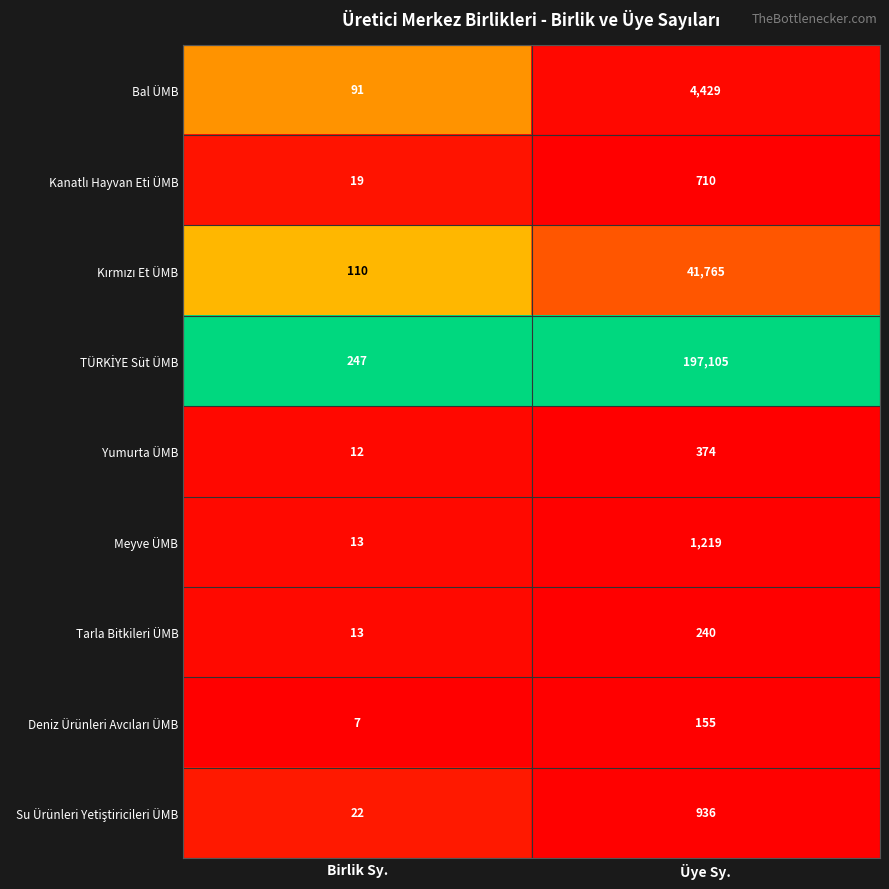

Count the number of categories in the chart.

2